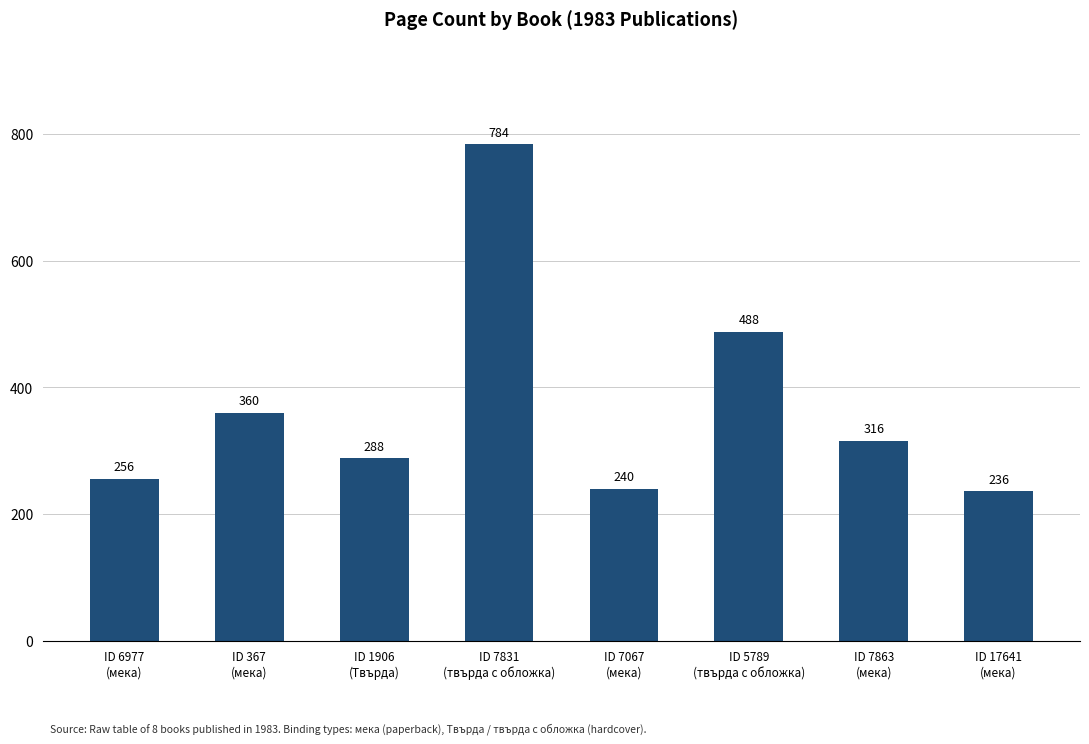

Reading right to left, what are all the values shown in this chart?

ID 17641
(мека)=236	ID 7863
(мека)=316	ID 5789
(твърда с обложка)=488	ID 7067
(мека)=240	ID 7831
(твърда с обложка)=784	ID 1906
(Твърда)=288	ID 367
(мека)=360	ID 6977
(мека)=256